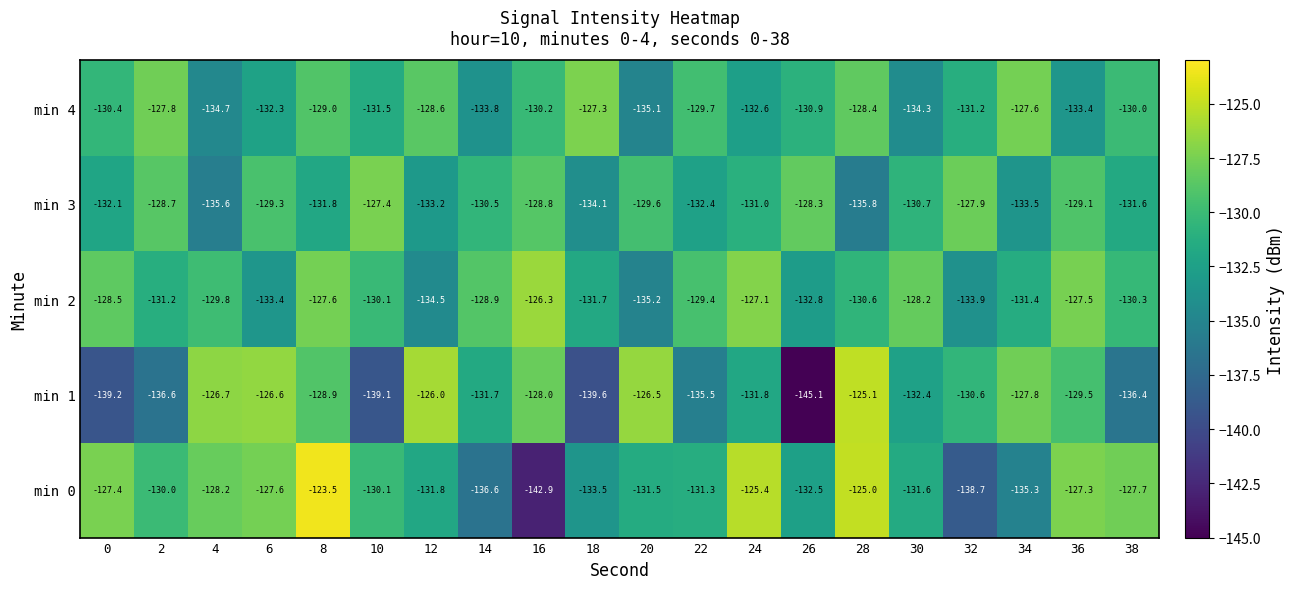

The min 2 series shows -57.4 at 28. True or false?

False